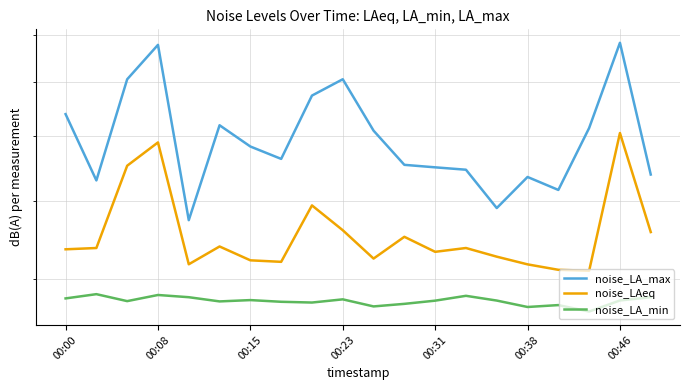

What is the value of the noise_LA_max point at the 19th from the left?

78.2